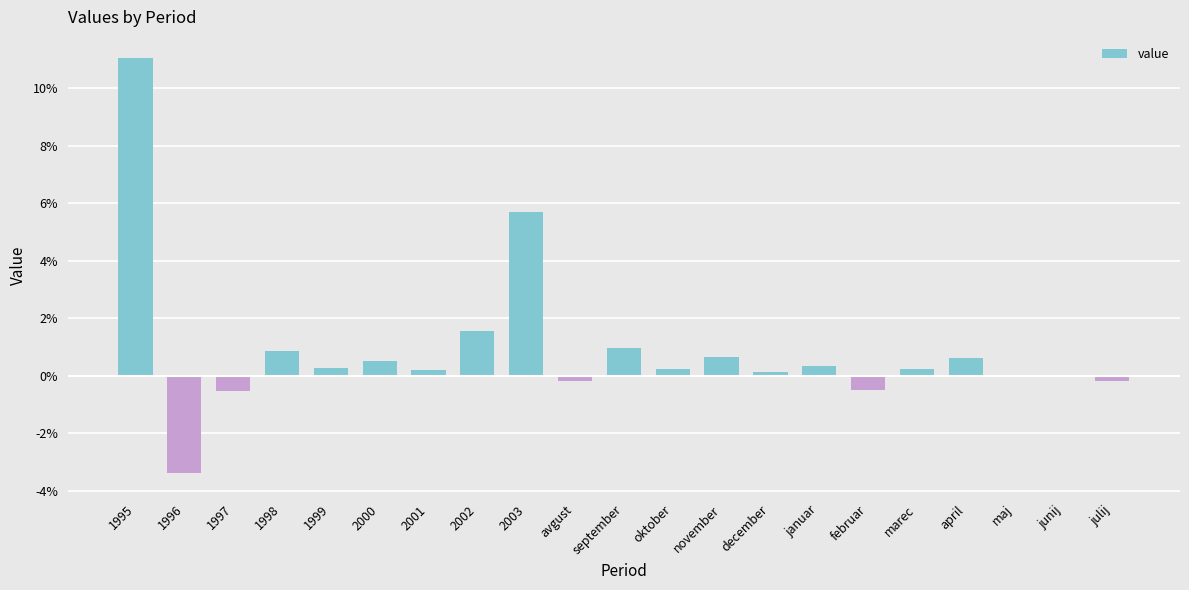

Rank the categories by value from highest to lowest.

1995, 2003, 2002, september, 1998, november, april, 2000, januar, 1999, marec, oktober, 2001, december, junij, maj, avgust, julij, februar, 1997, 1996